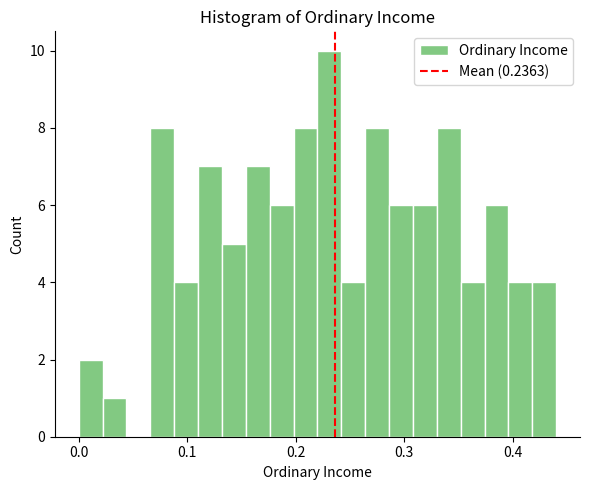

Around what value on the x-axis is the tallest bar? Give the approximate position of its centre, as read against the axis.

0.23